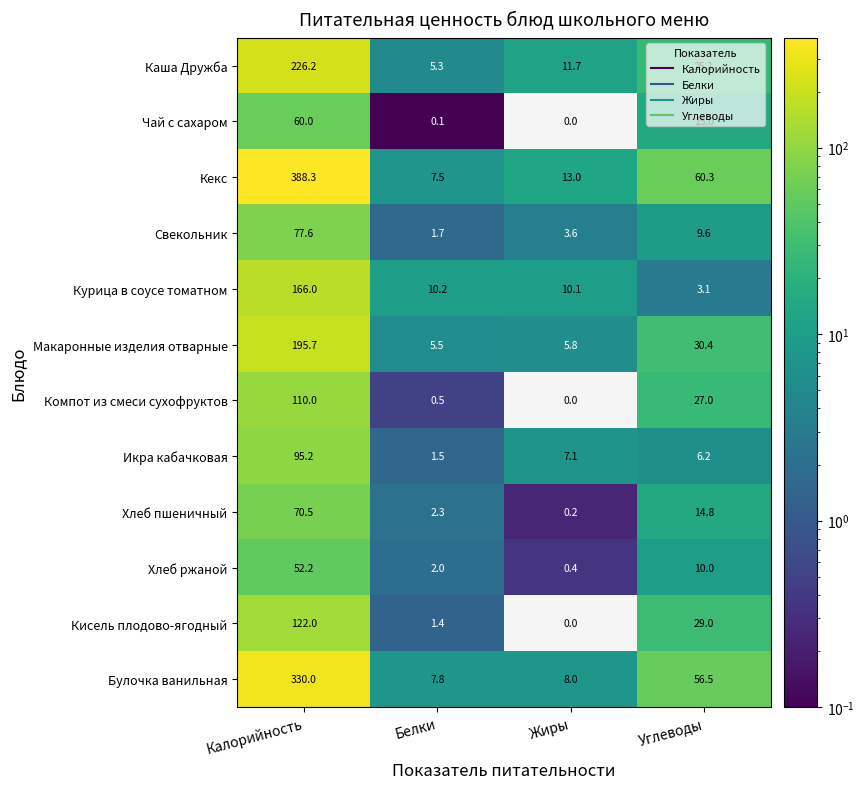

At which label does Каша Дружба first exceed 25?

Калорийность